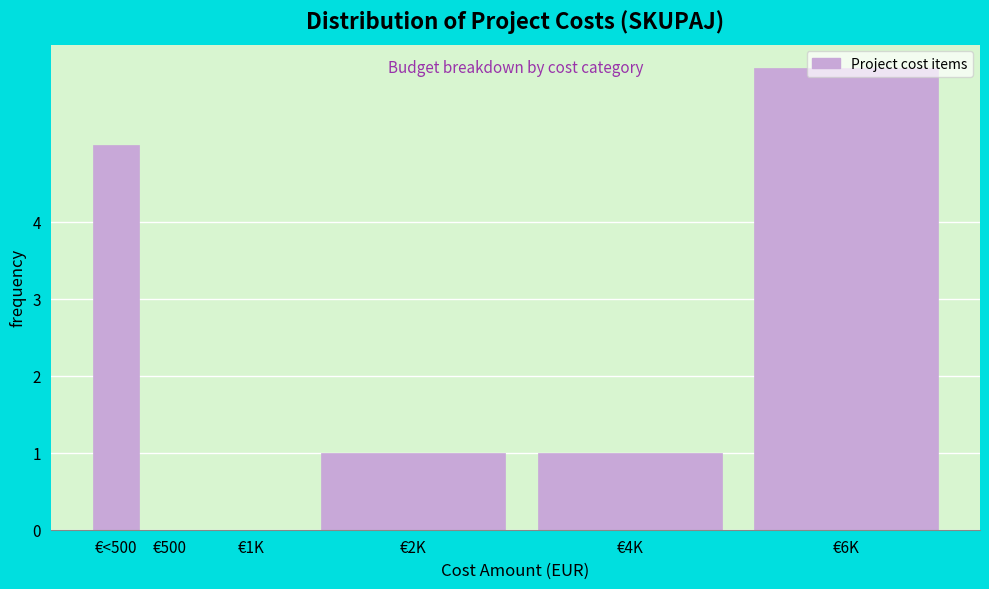

What is the sum of all values?

13